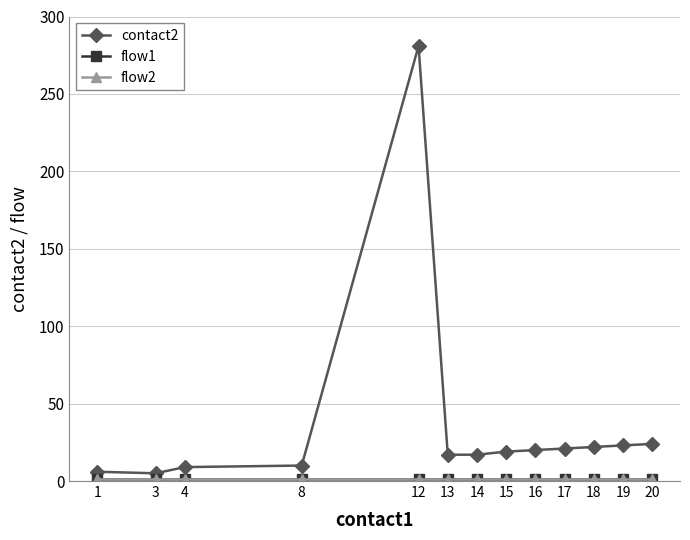

What is the spread (max minus min) of values at 12?

280